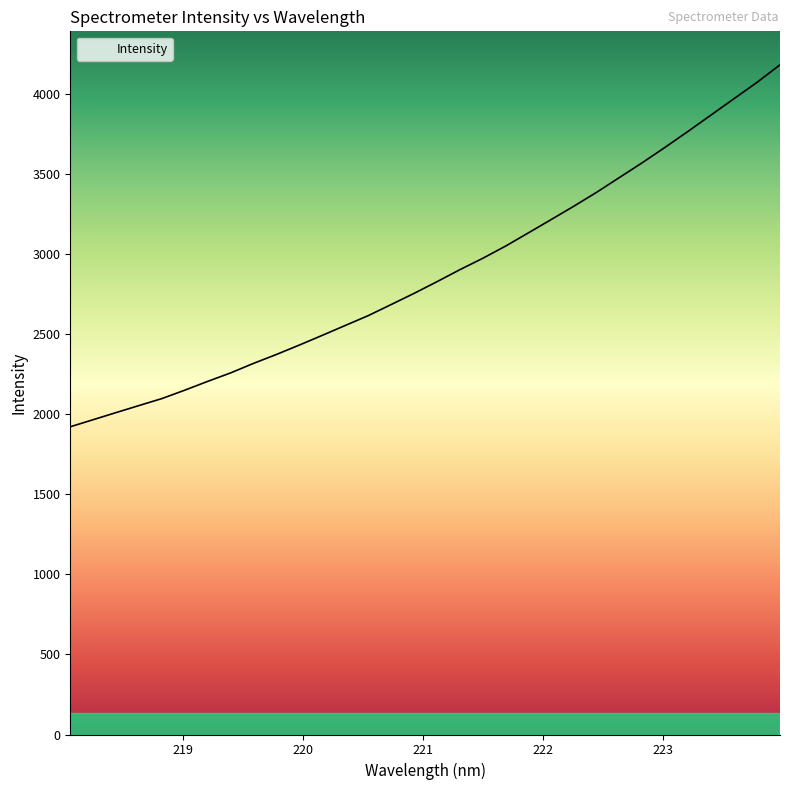

What is the maximum value shown in the chart?

4184.8